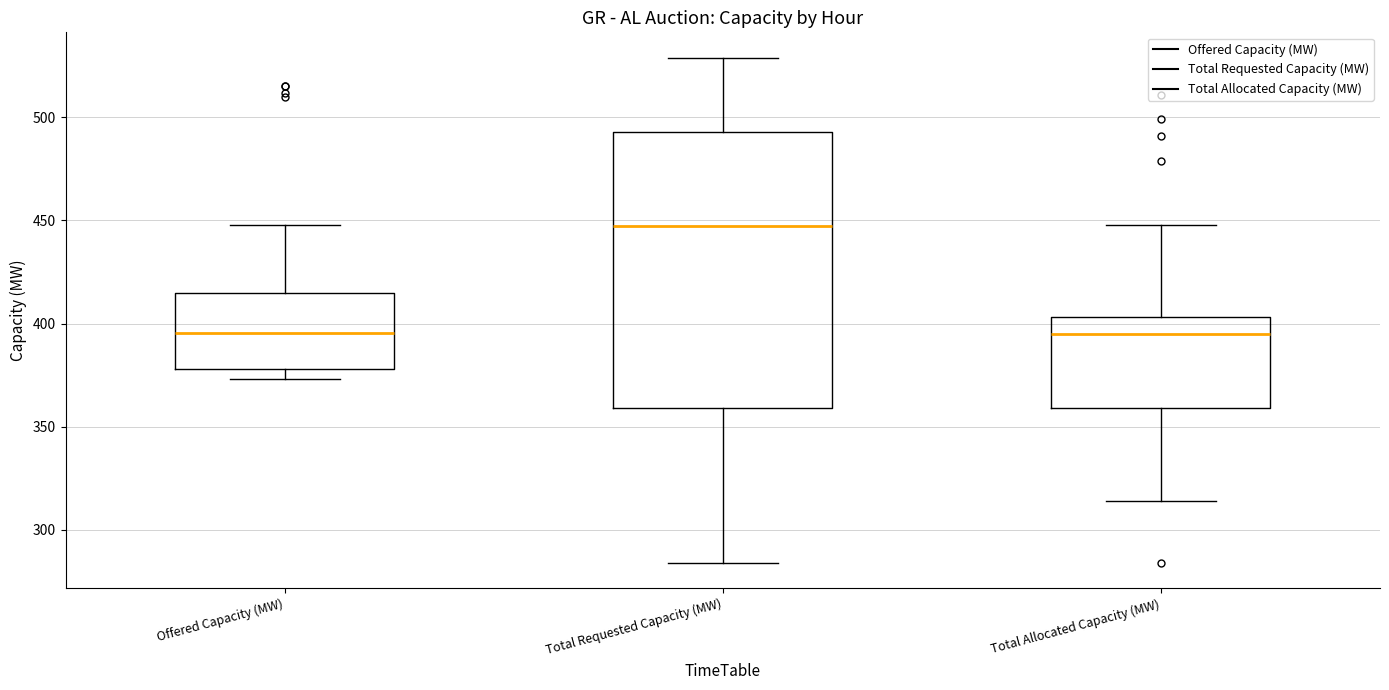

Reading left to right, read every box against the y-axis: the position of its median line, the range the box covers, and the ends of its whiskers. The values are not printed on the chart, so give them approximately, as read against the axis.

Offered Capacity (MW): median 395, box 380 to 415, whiskers 375 to 450
Total Requested Capacity (MW): median 450, box 360 to 495, whiskers 285 to 530
Total Allocated Capacity (MW): median 395, box 360 to 405, whiskers 315 to 450